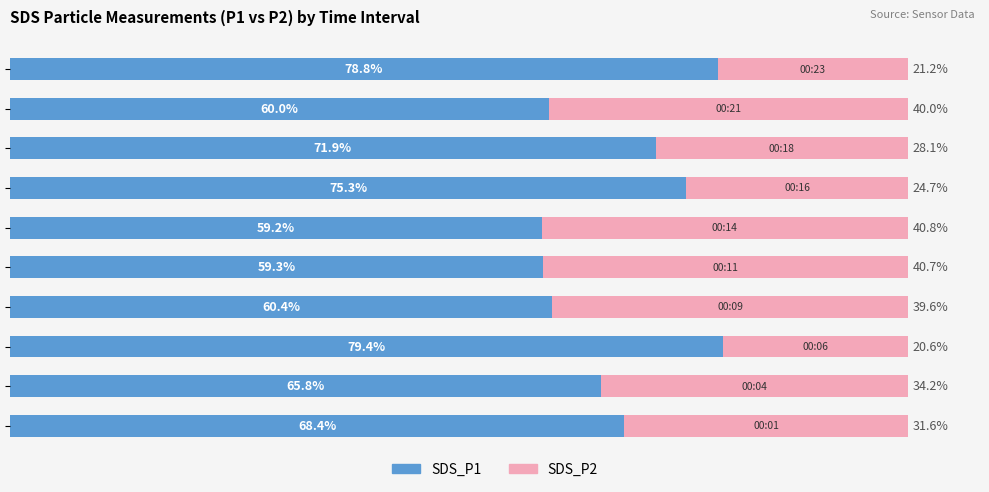

What is the difference between the second highest and second lowest values in the SDS_P2 series?

19.5